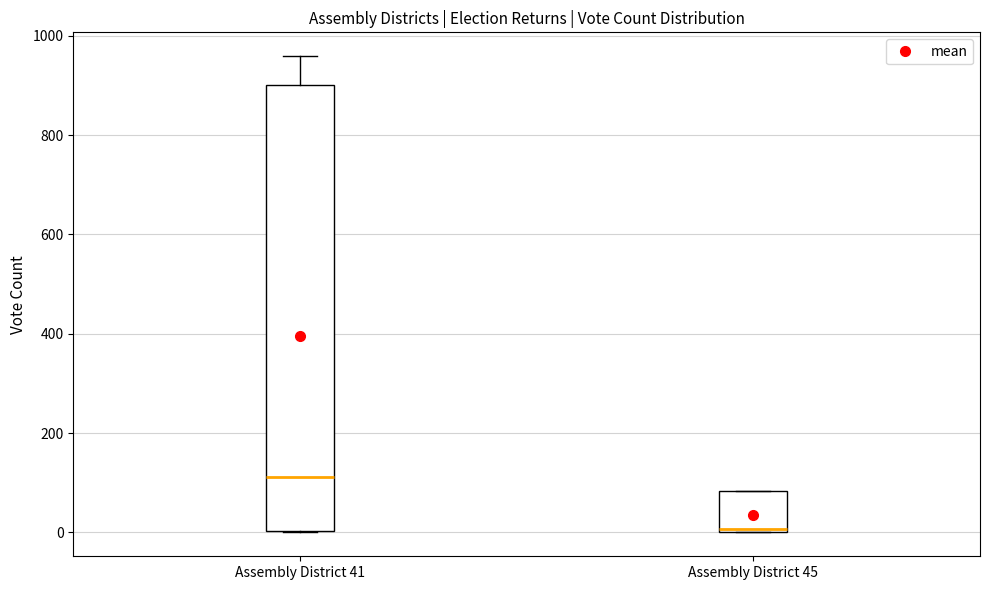

Reading left to right, transcribe this box plot: for each box, give where its median line is, the range the box spans, and where its two whiskers end, as read against the y-axis. The values are not printed on the chart, so give them approximately, as read against the axis.

Assembly District 41: median 120, box 0 to 900, whiskers 0 to 960
Assembly District 45: median 0 (just above the box's lower edge), box 0 to 80, whiskers 0 to 80